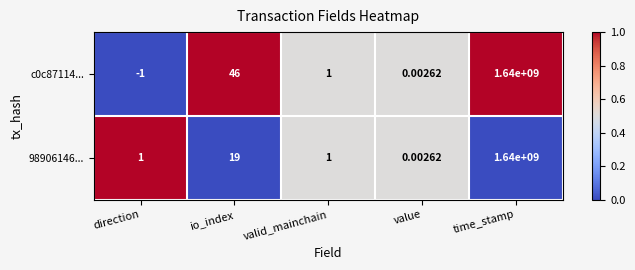

Which category has the highest value in the 98906146... series?

time_stamp